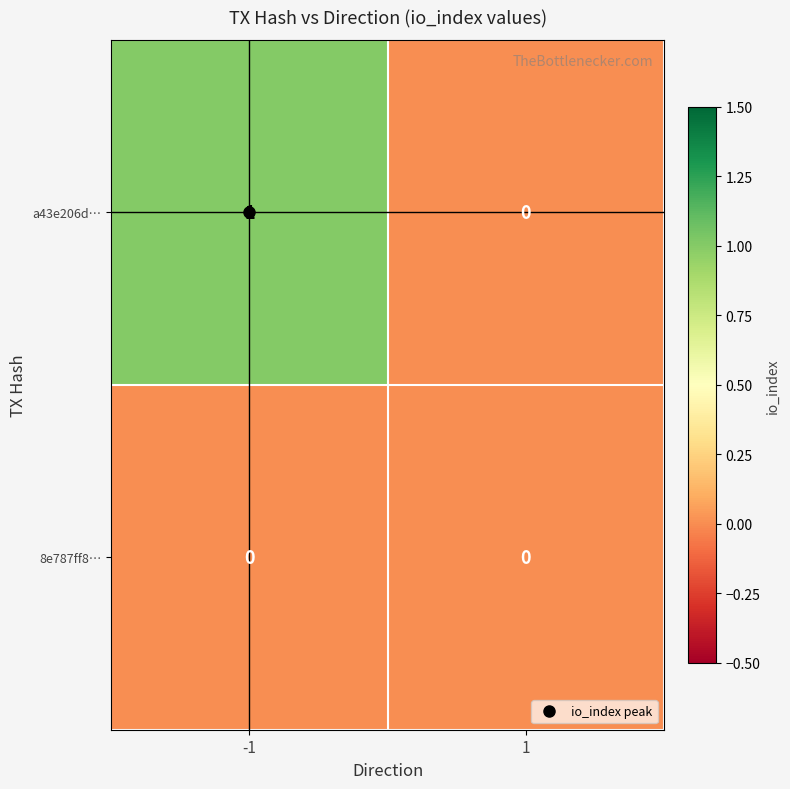

Which series has the widest spread of values?

a43e206d…